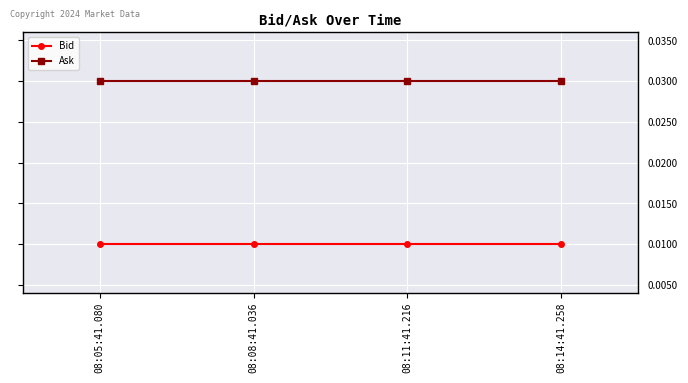

True or false: Bid and Ask cross at least once.

False